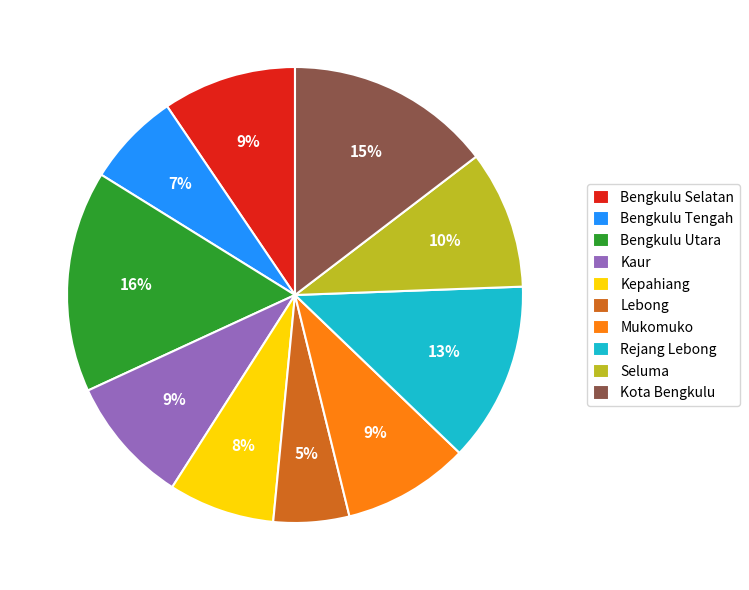

Does Kaur account for over 50% of the chart?

No